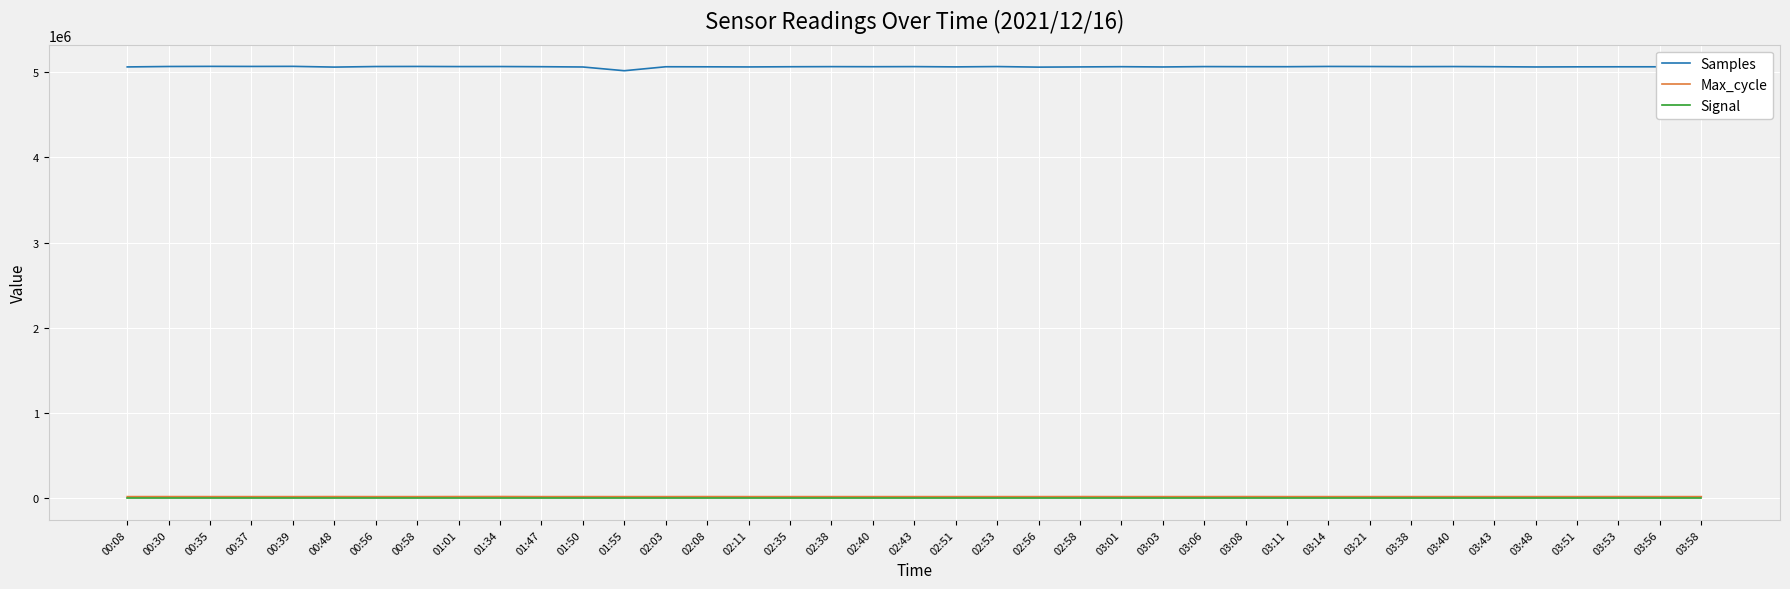

The value of Samples at 01:50 is 7526014. True or false?

False